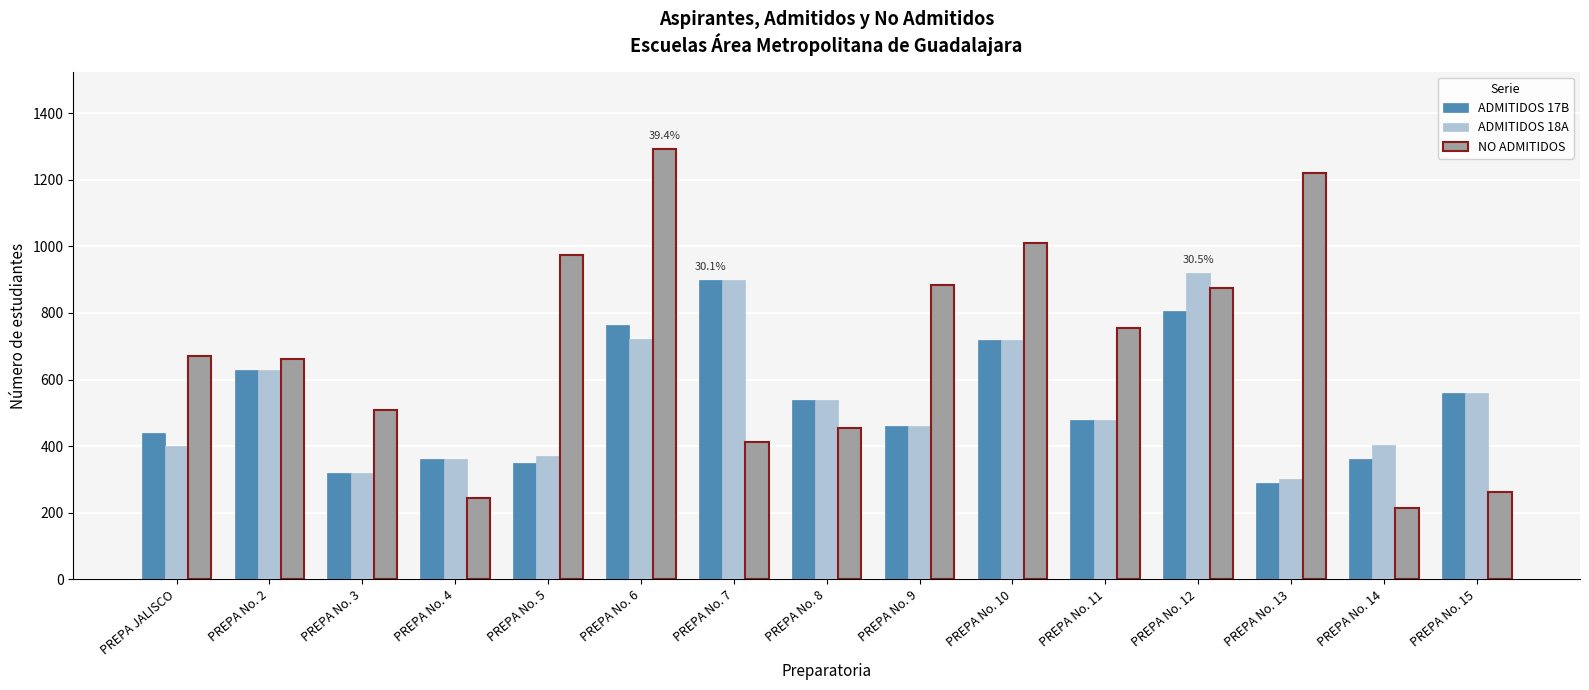

Are the bars horizontal?

No